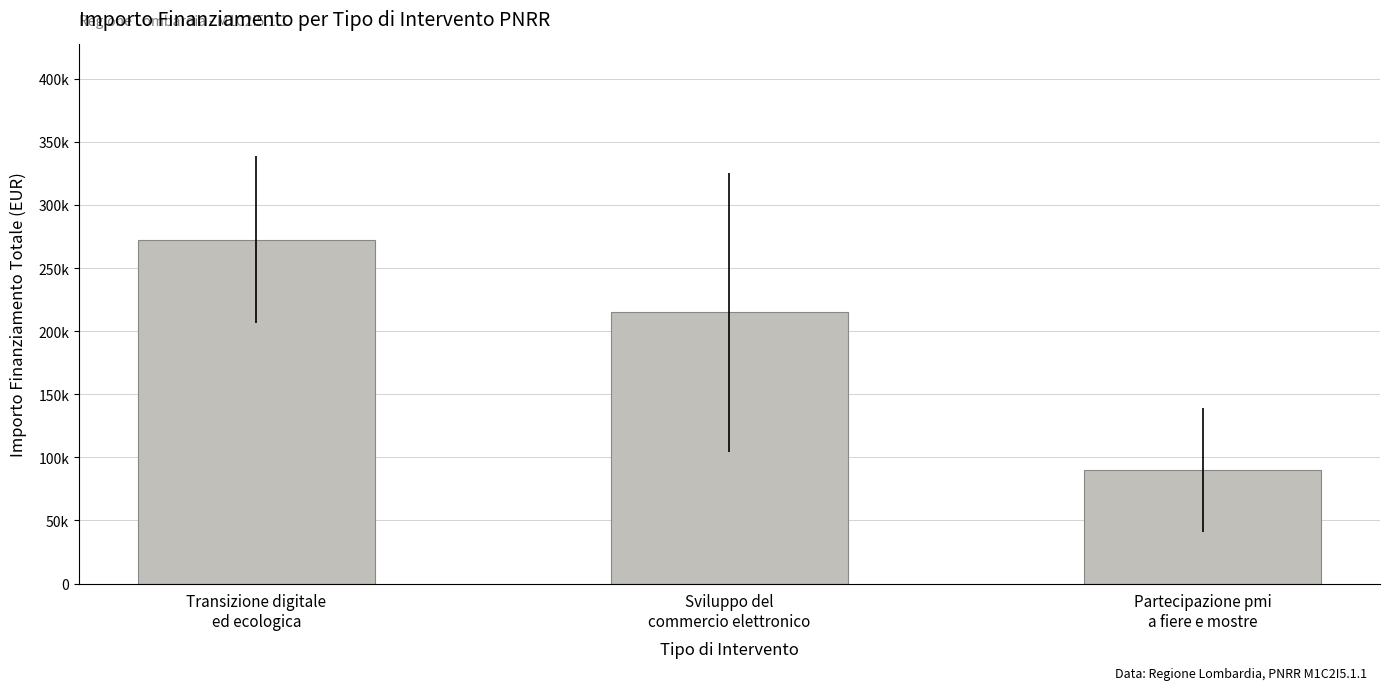

Does the chart contain any negative values?

No